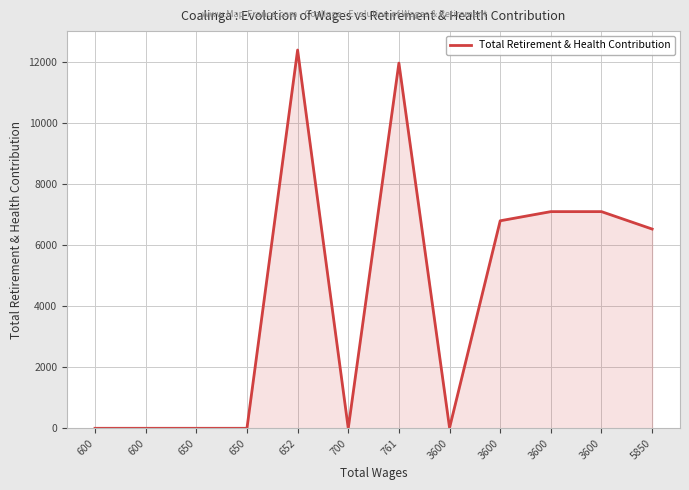

How many categories are shown in the chart?

12